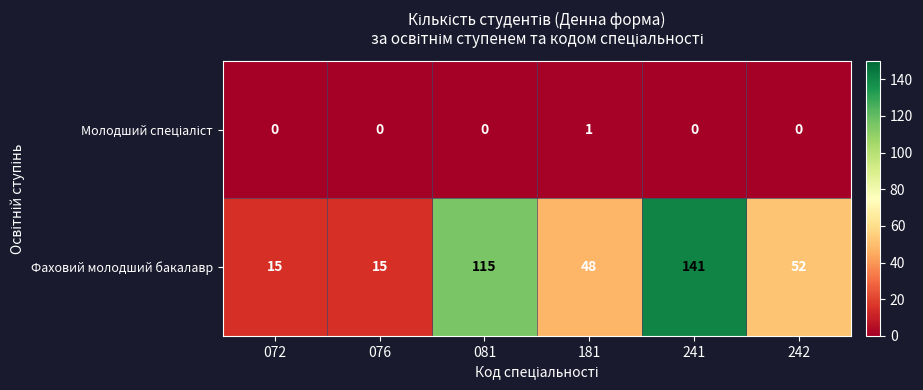

Count the number of categories in the chart.

6